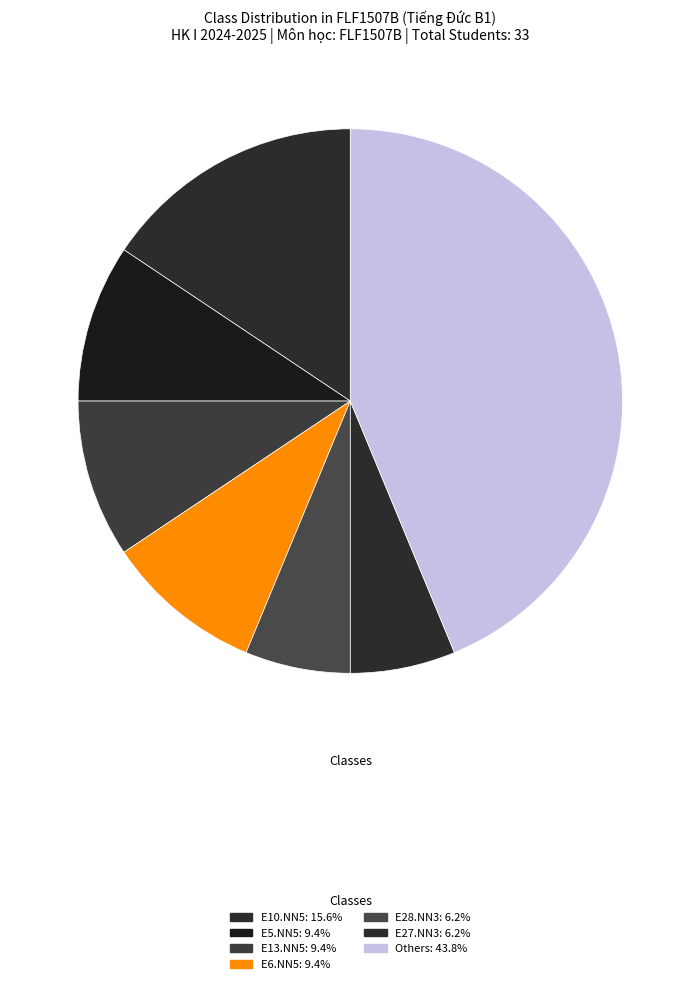

Is there any slice that represents more than half of the pie?

No